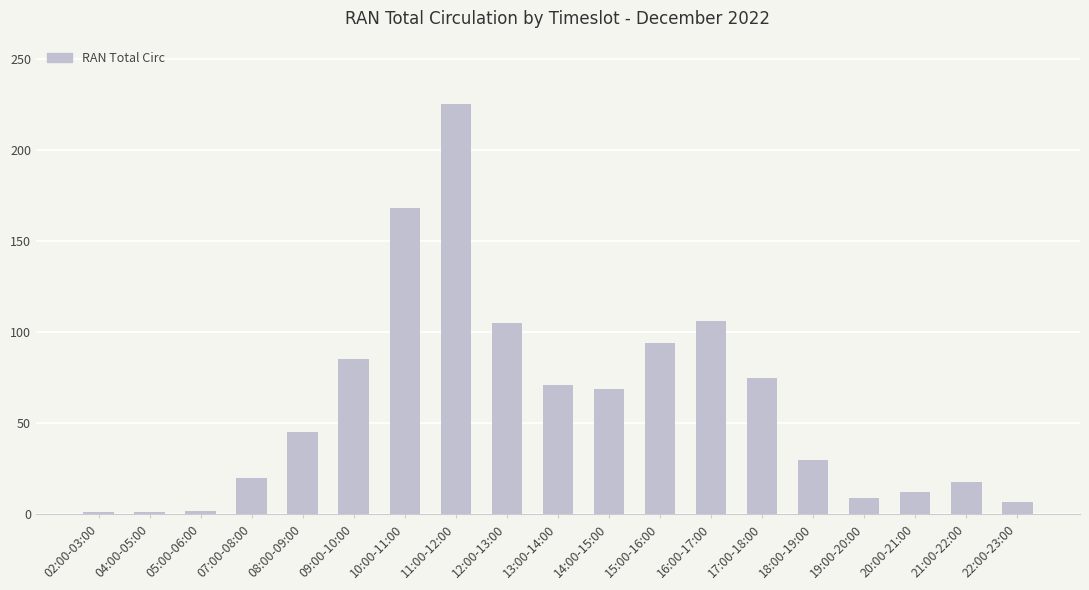

What is the greatest value displayed?

225